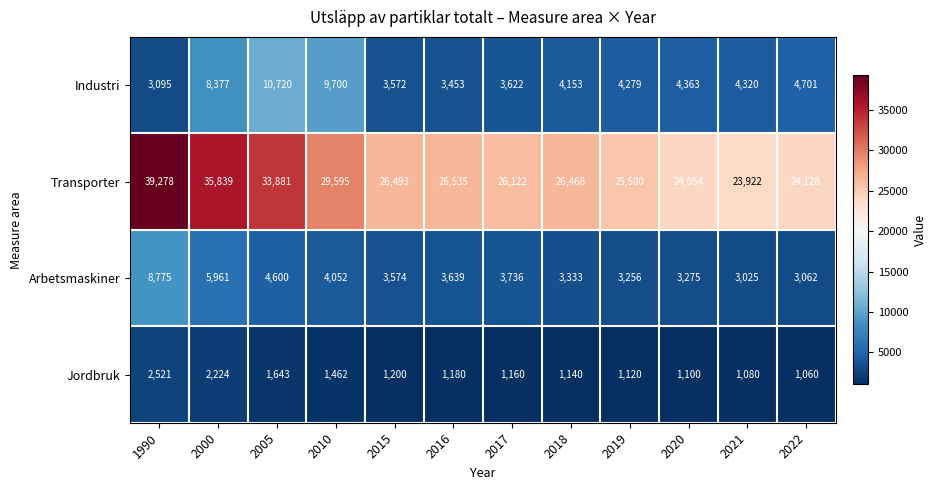

Where is Industri nearest to the value 6907?

2000